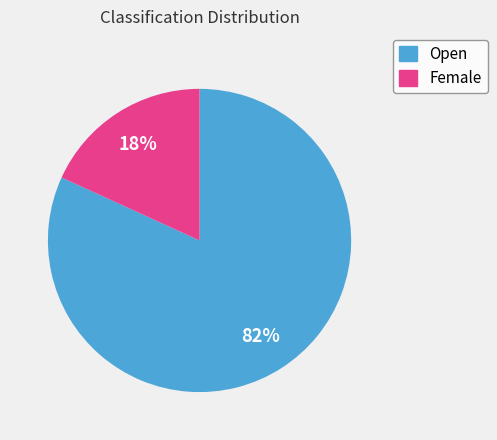

Is it true that Female is 18% of the pie?

True